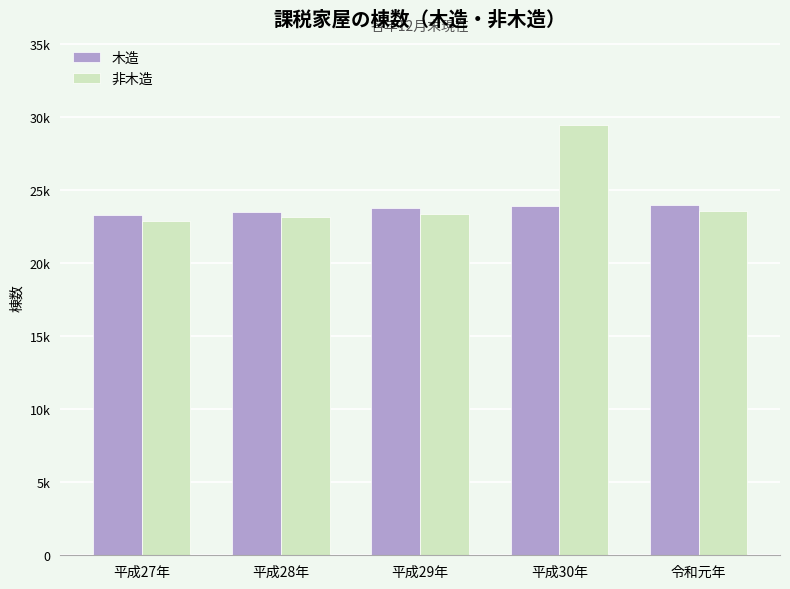

List the series in order of their peak value, highest first.

非木造, 木造